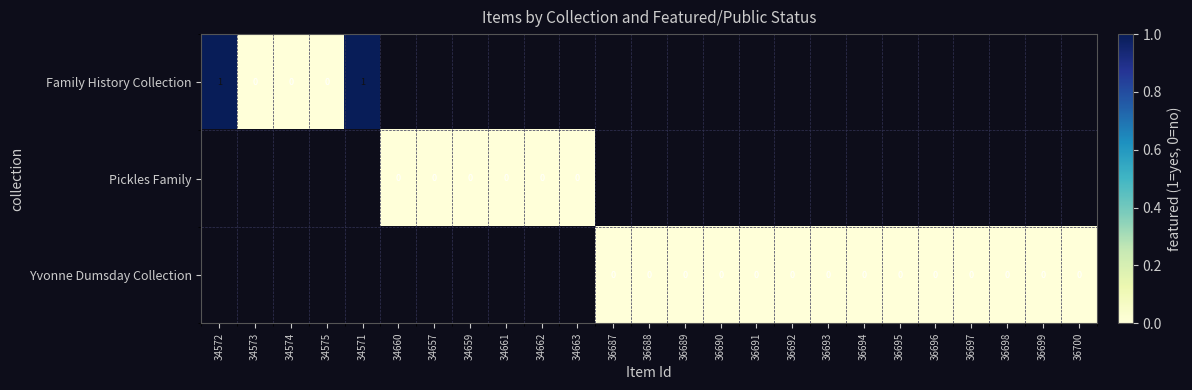

Rank the series by their average value, from highest to lowest.

Family History Collection, Pickles Family, Yvonne Dumsday Collection